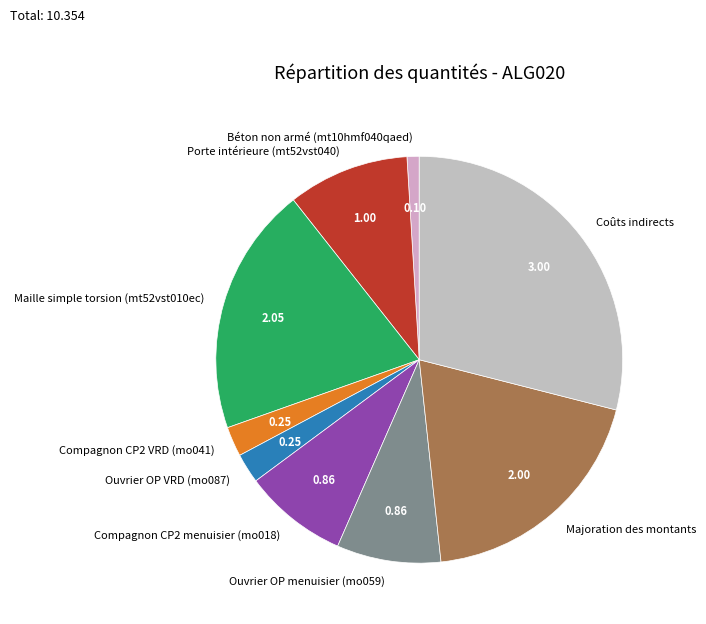

The Porte intérieure (mt52vst040) slice represents 10% of the pie. True or false?

True